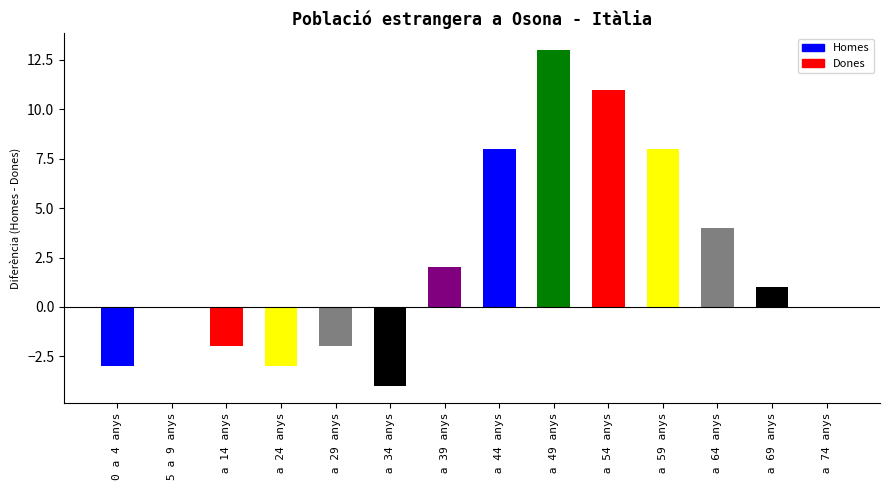

The value at  a 69 anys is 0. True or false?

False